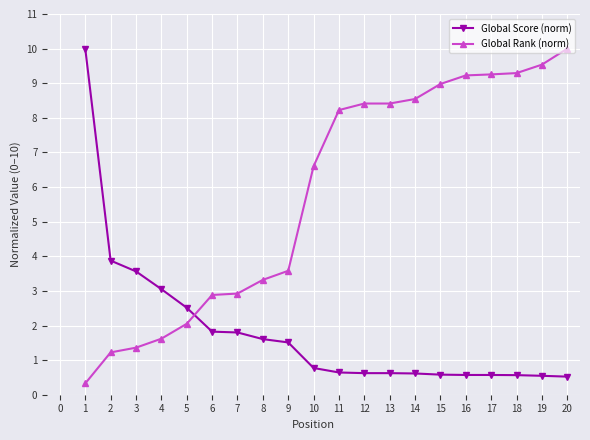

What is the difference between the Global Rank (norm) values at 2 and 17?

8.0